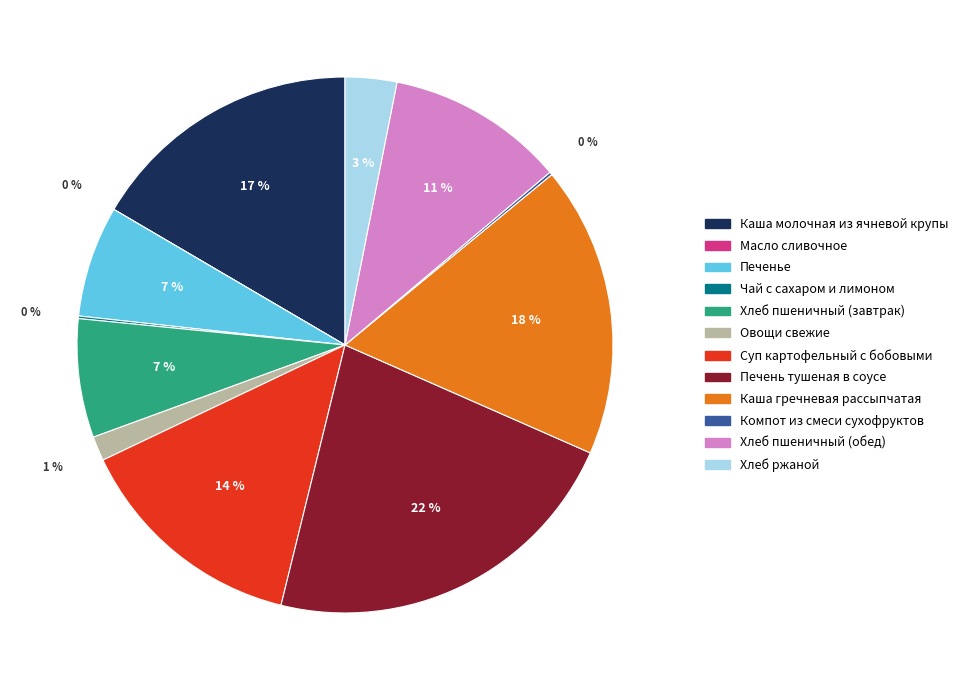

What is the ratio of the value at Каша гречневая рассыпчатая to the value at Печенье?

2.6